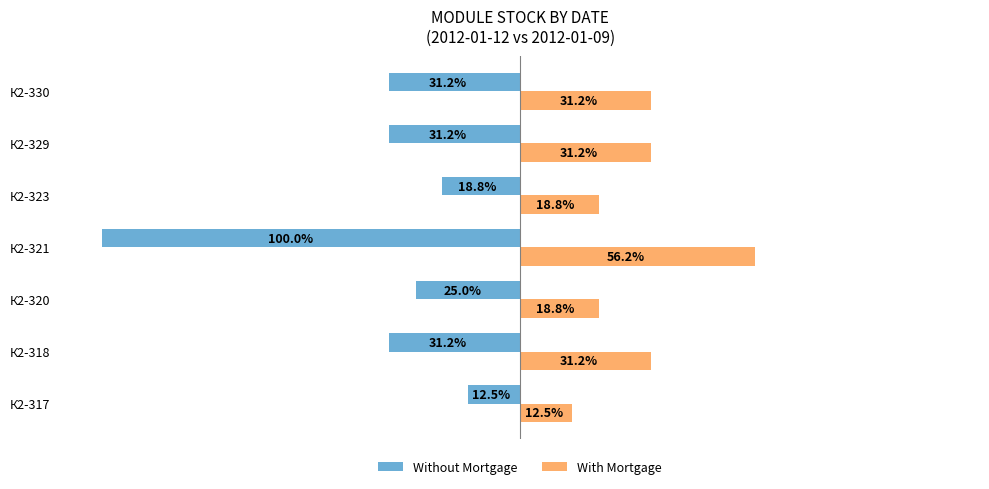

Which series has the largest total across all categories?

With Mortgage